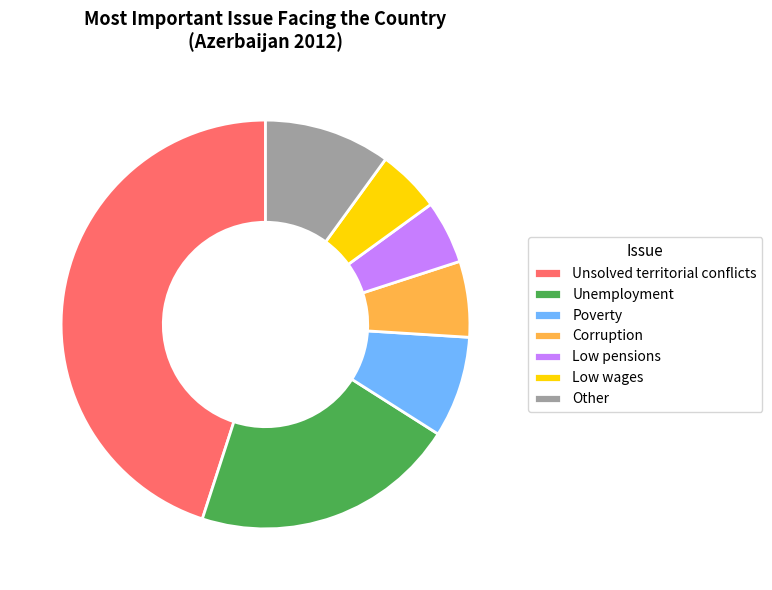

Which has a higher value, Low pensions or Poverty?

Poverty